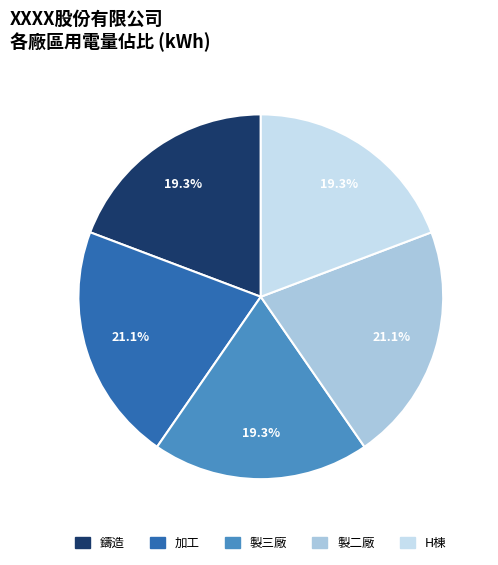

How many slices are in this pie chart?

5